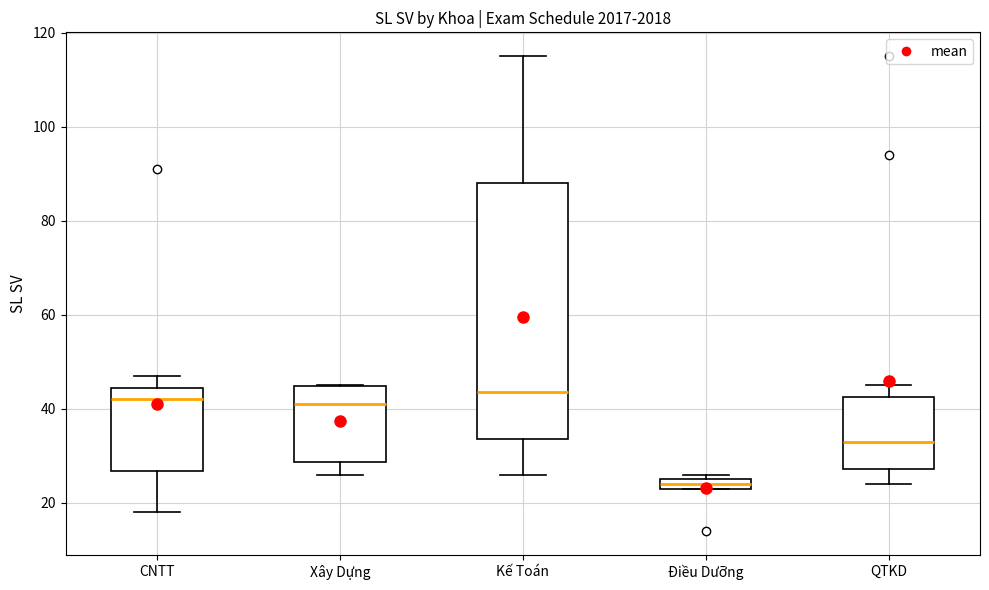

Which box is the tallest, from its lower edge to its upper edge?

Kế Toán